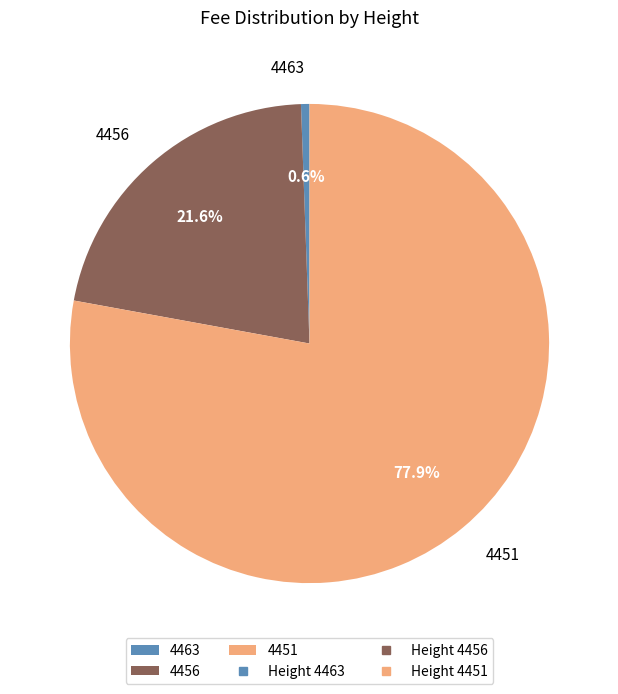

Which has a higher value, 4463 or 4451?

4451